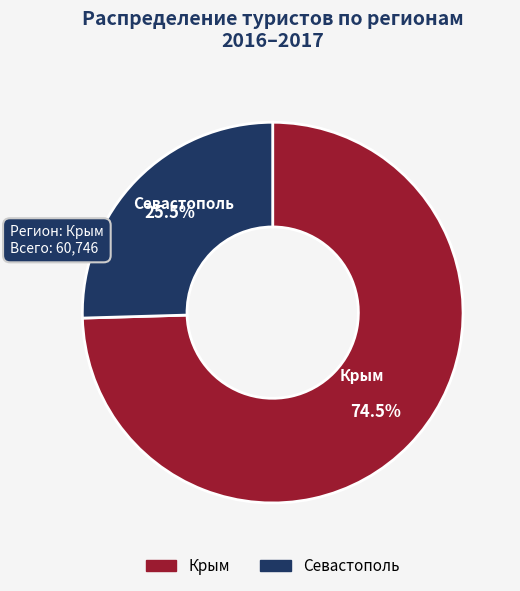

What portion of the pie excludes Севастополь?

74.5%